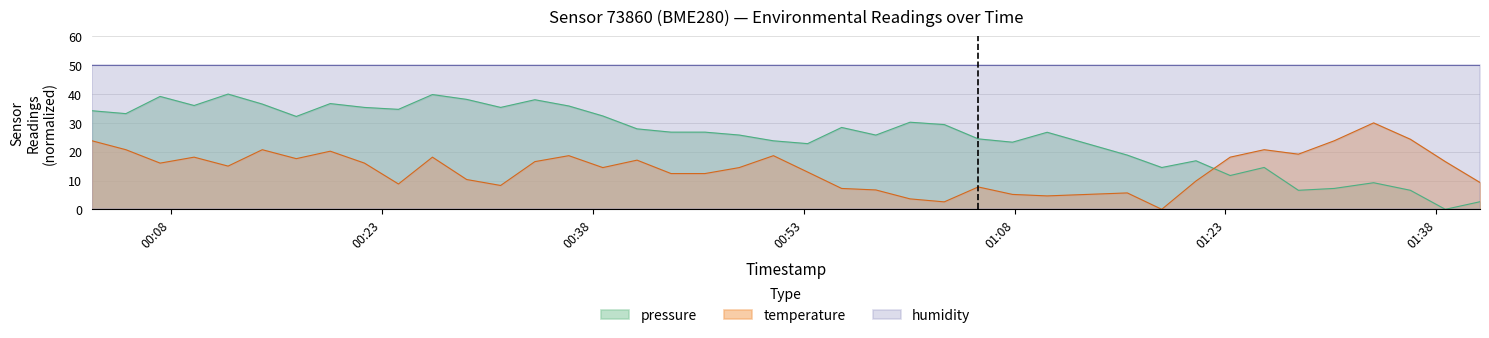

Does the chart display data point markers on the line(s)?

No